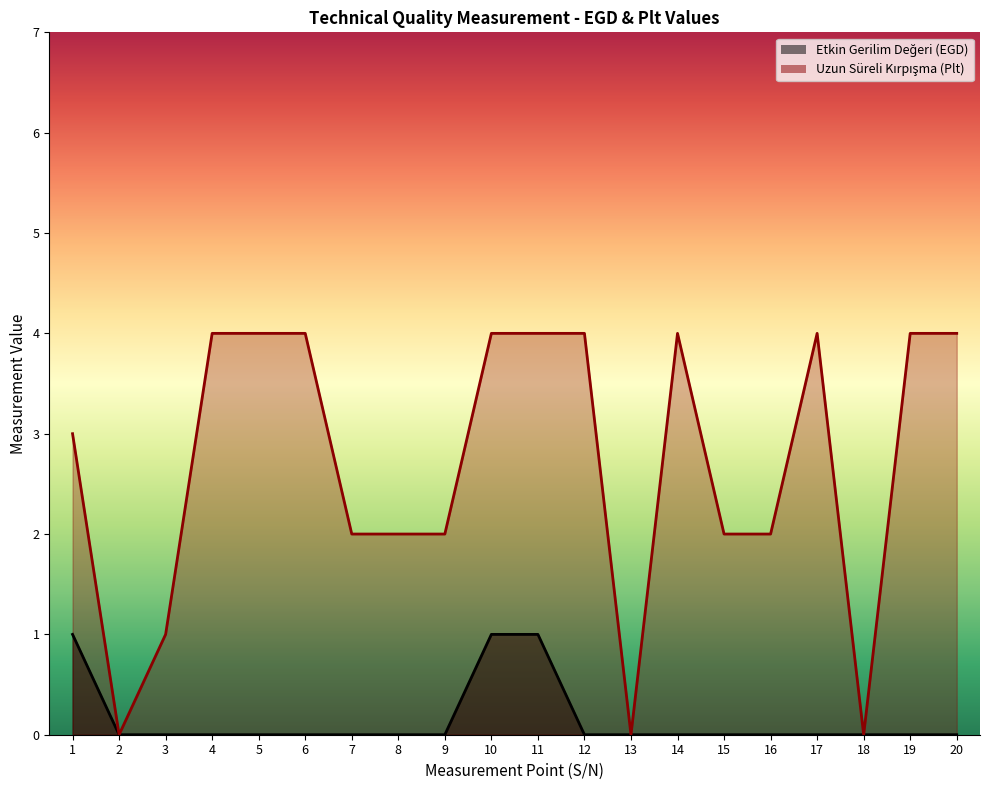

How many values in Etkin Gerilim Değeri (EGD) are above zero?

3